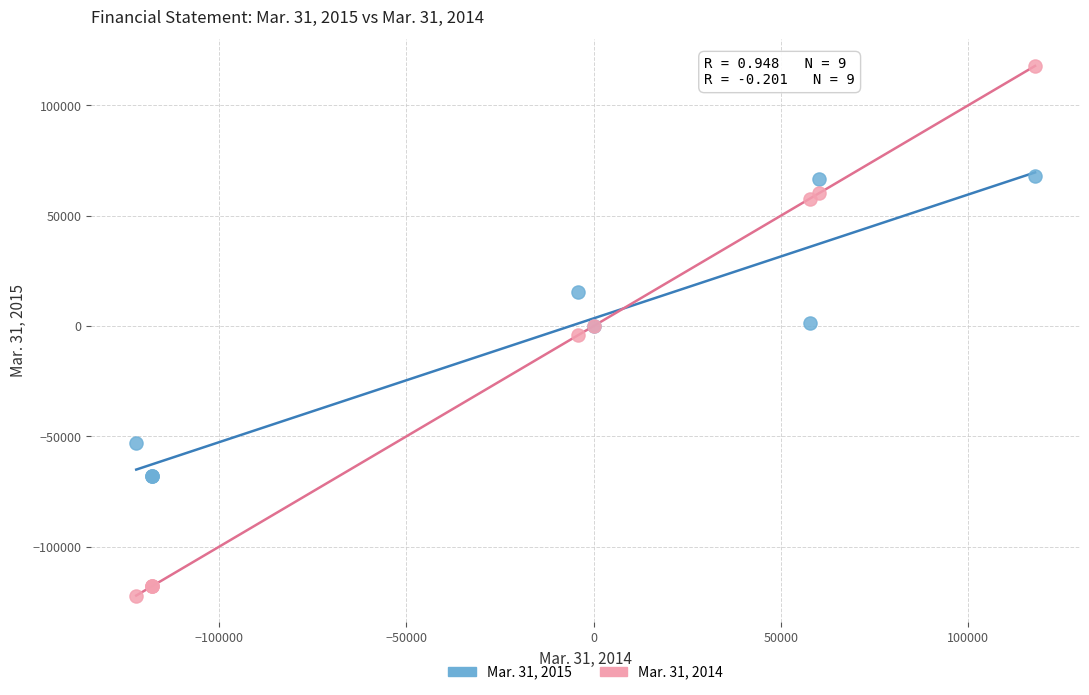

Which series contains the highest Y value?

Mar. 31, 2014